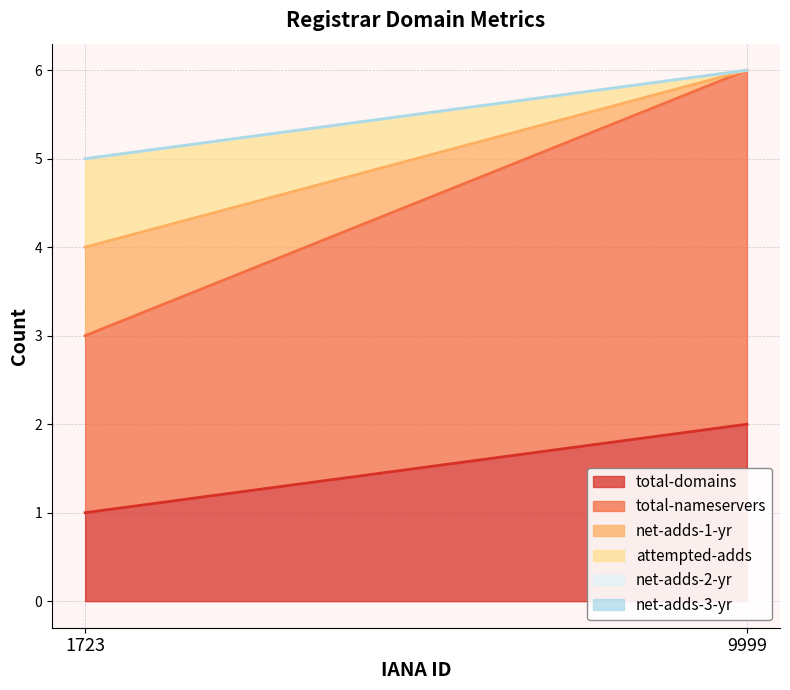

How many values in the total-nameservers series are below 4?

1